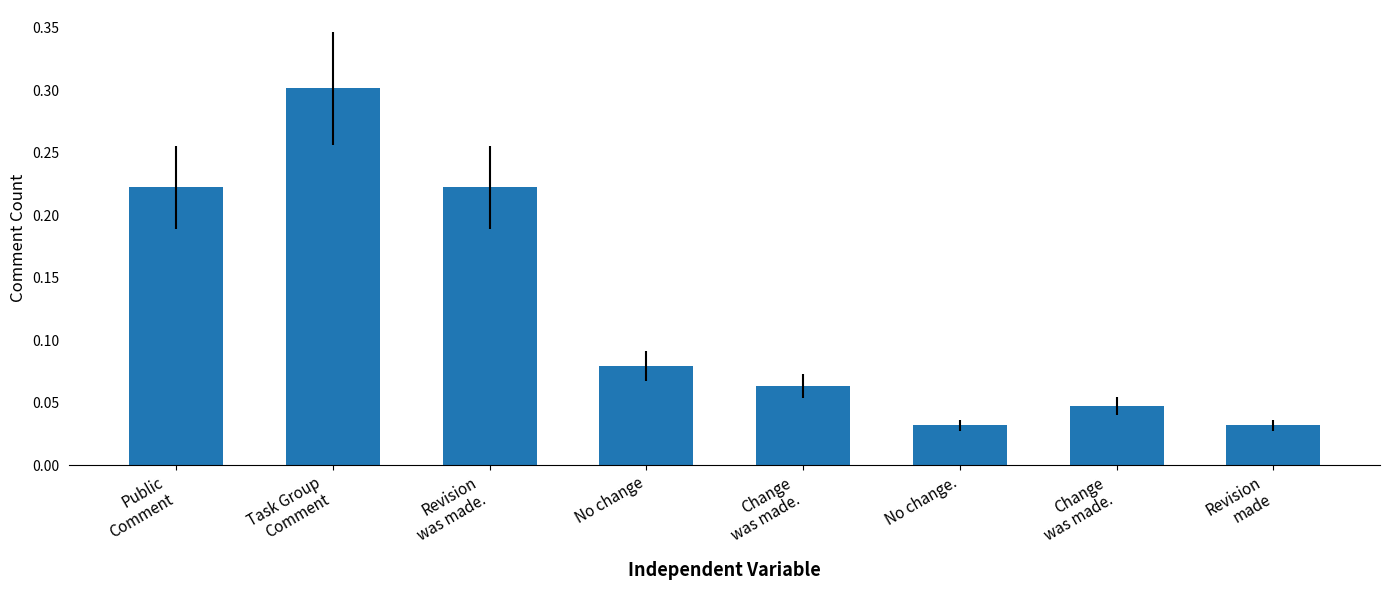

What is the difference between the maximum and second lowest values?

0.3